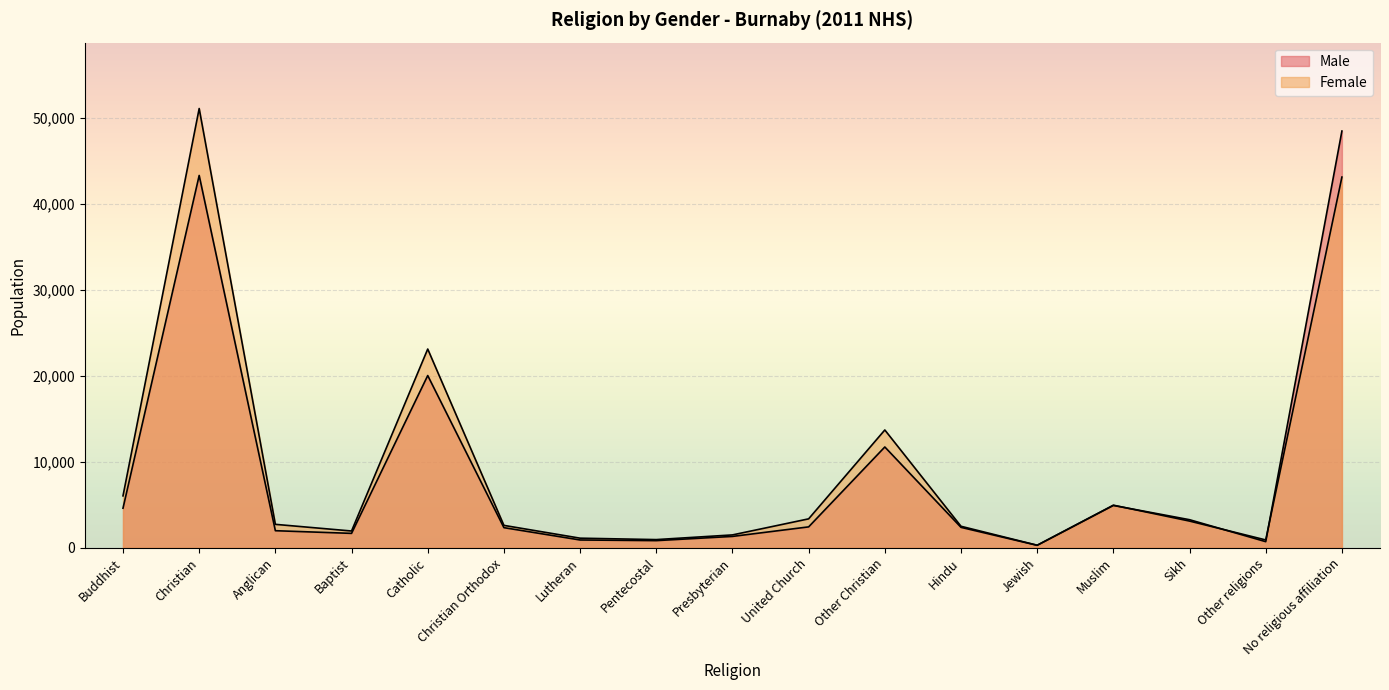

The Female series shows 1125 at Lutheran. True or false?

True